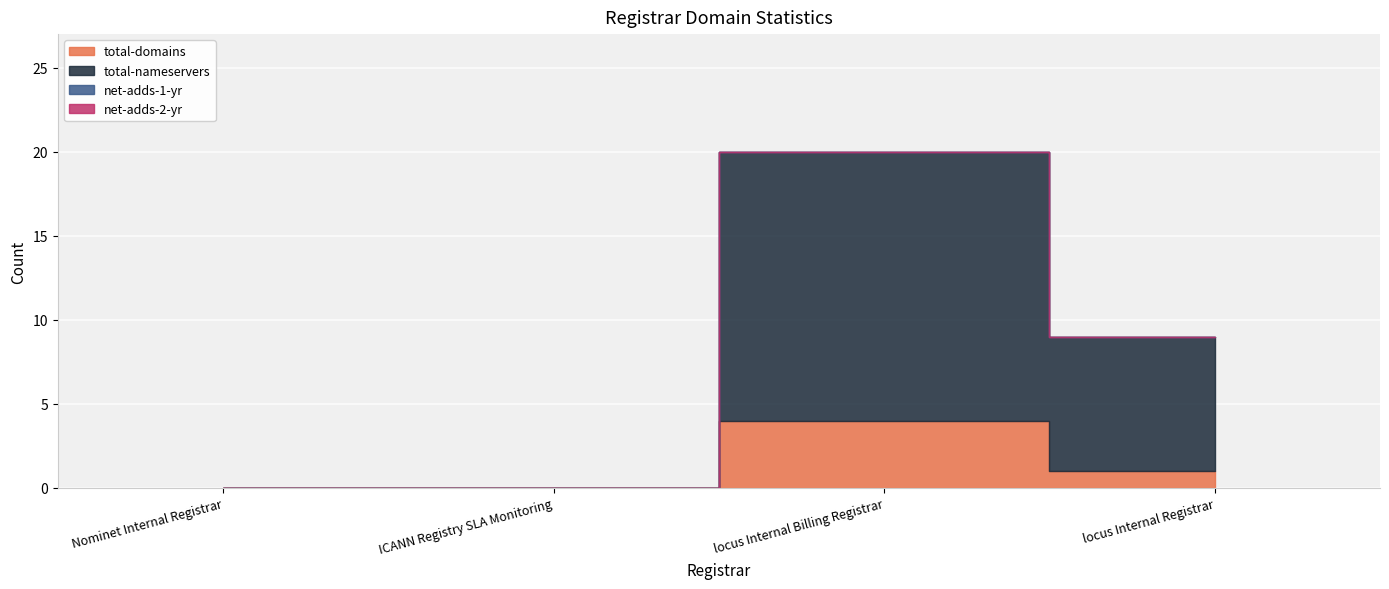

What is the difference between the highest and lowest values at locus Internal Registrar?

8